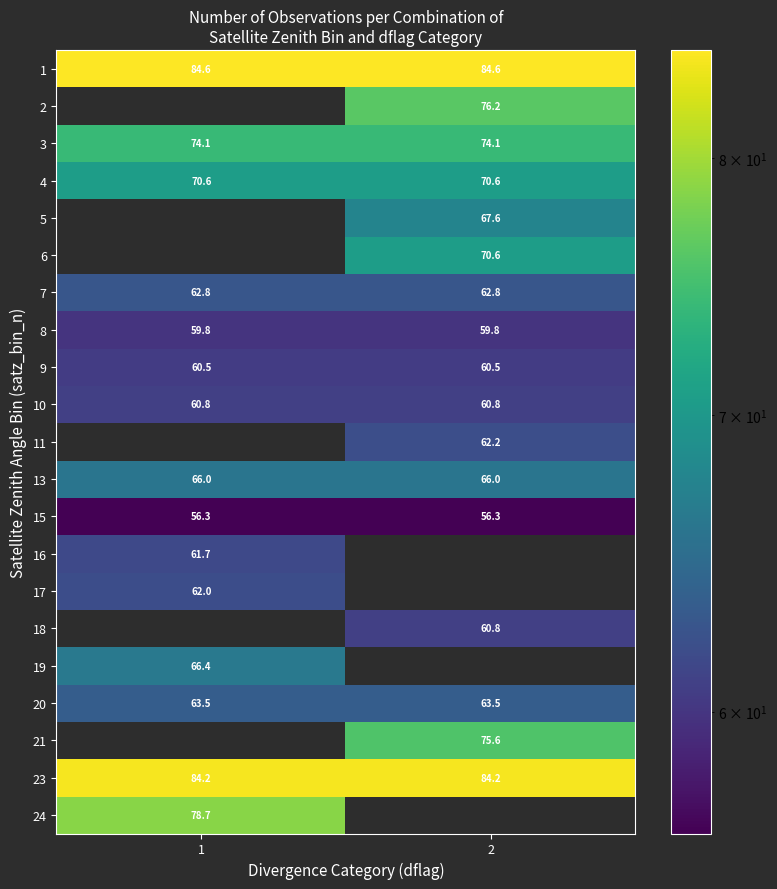

What is the greatest value displayed?

84.6